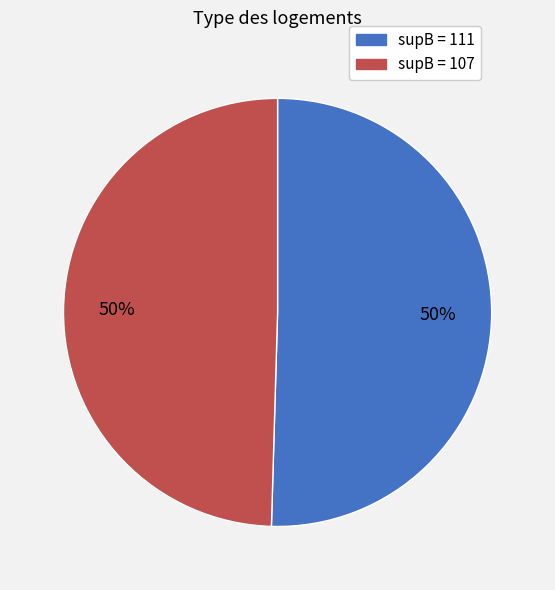

How many segments does this pie chart have?

2